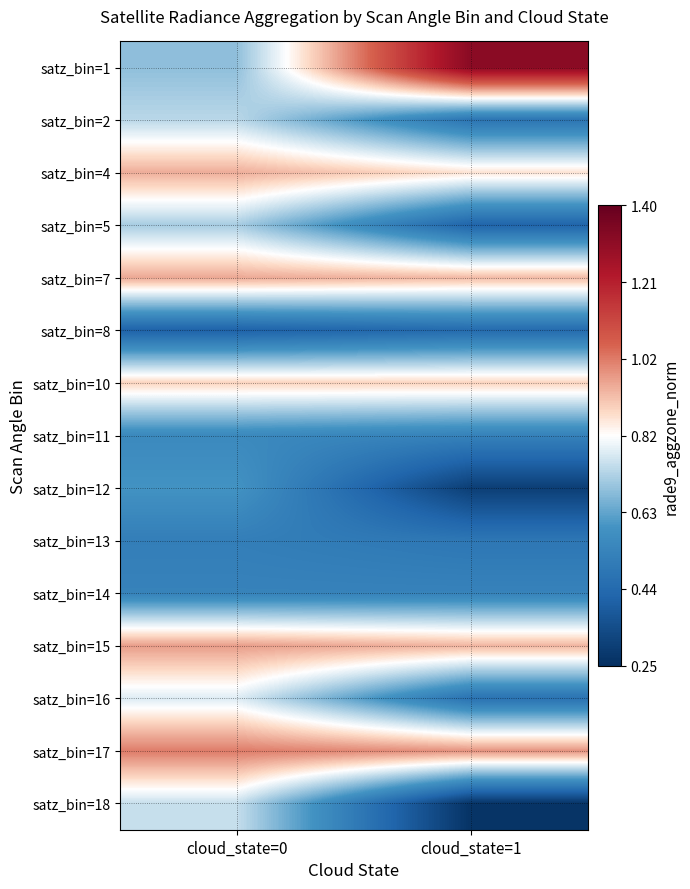

What is the smallest value displayed?

0.3